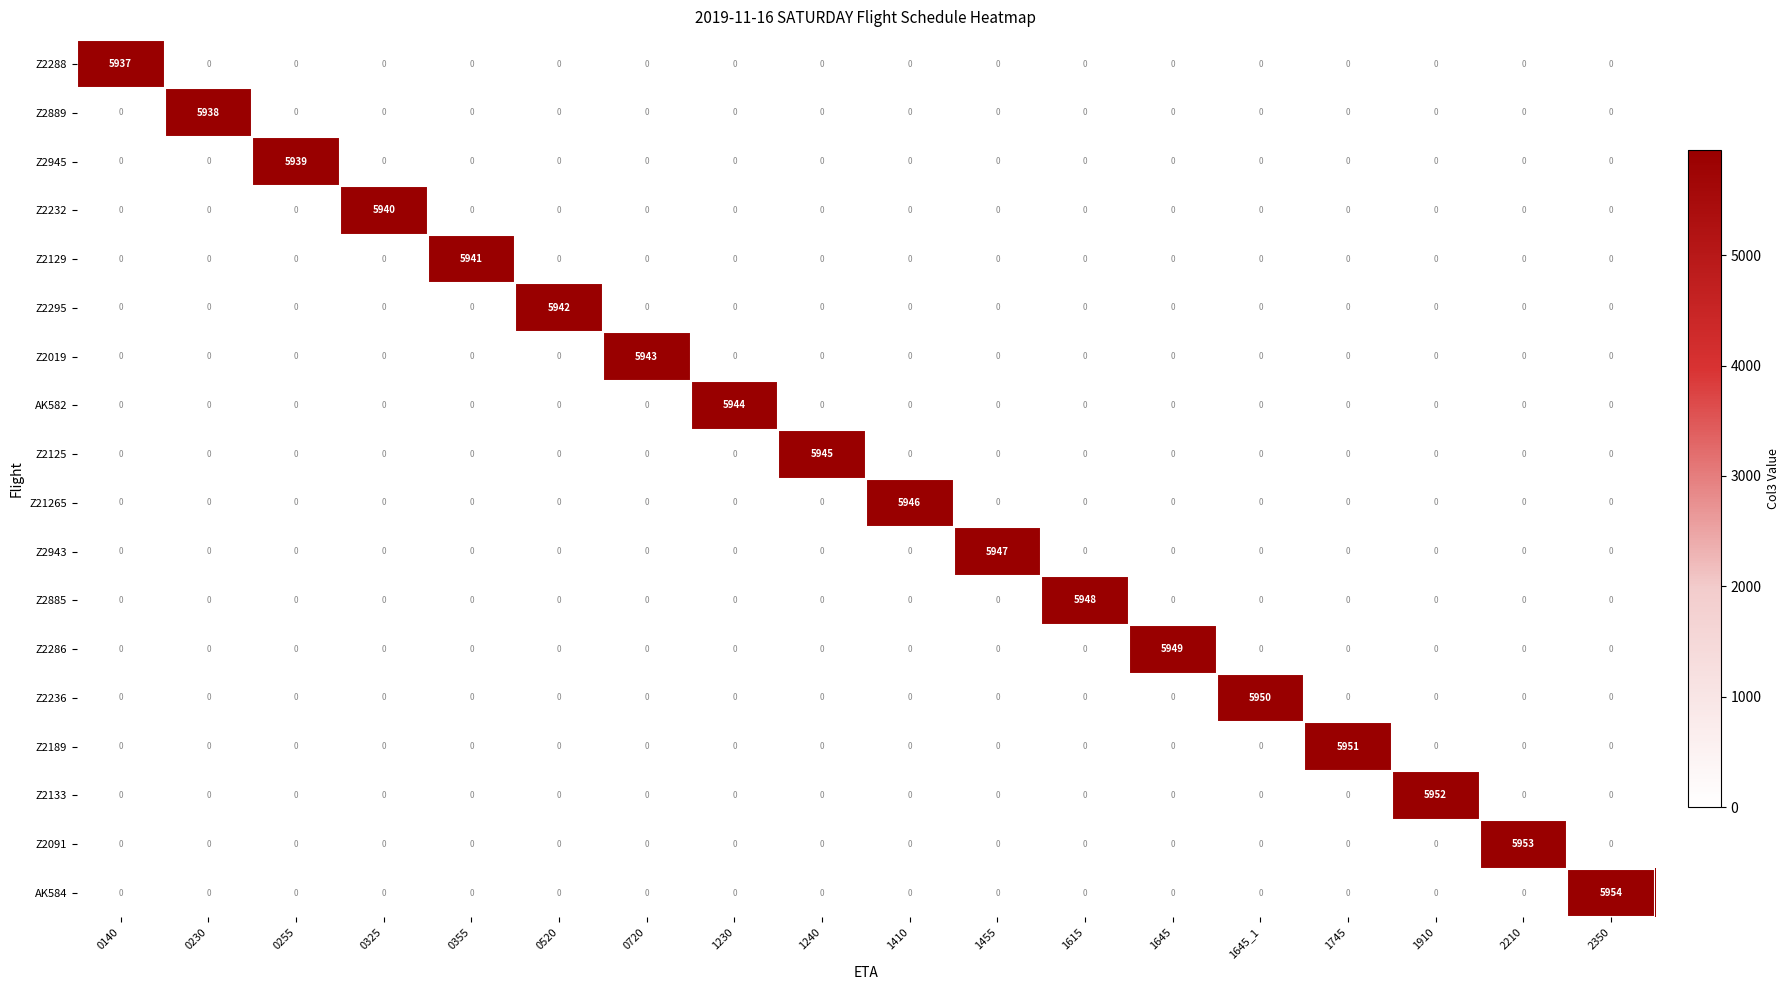

At which category is the sum across all series the highest?

2350